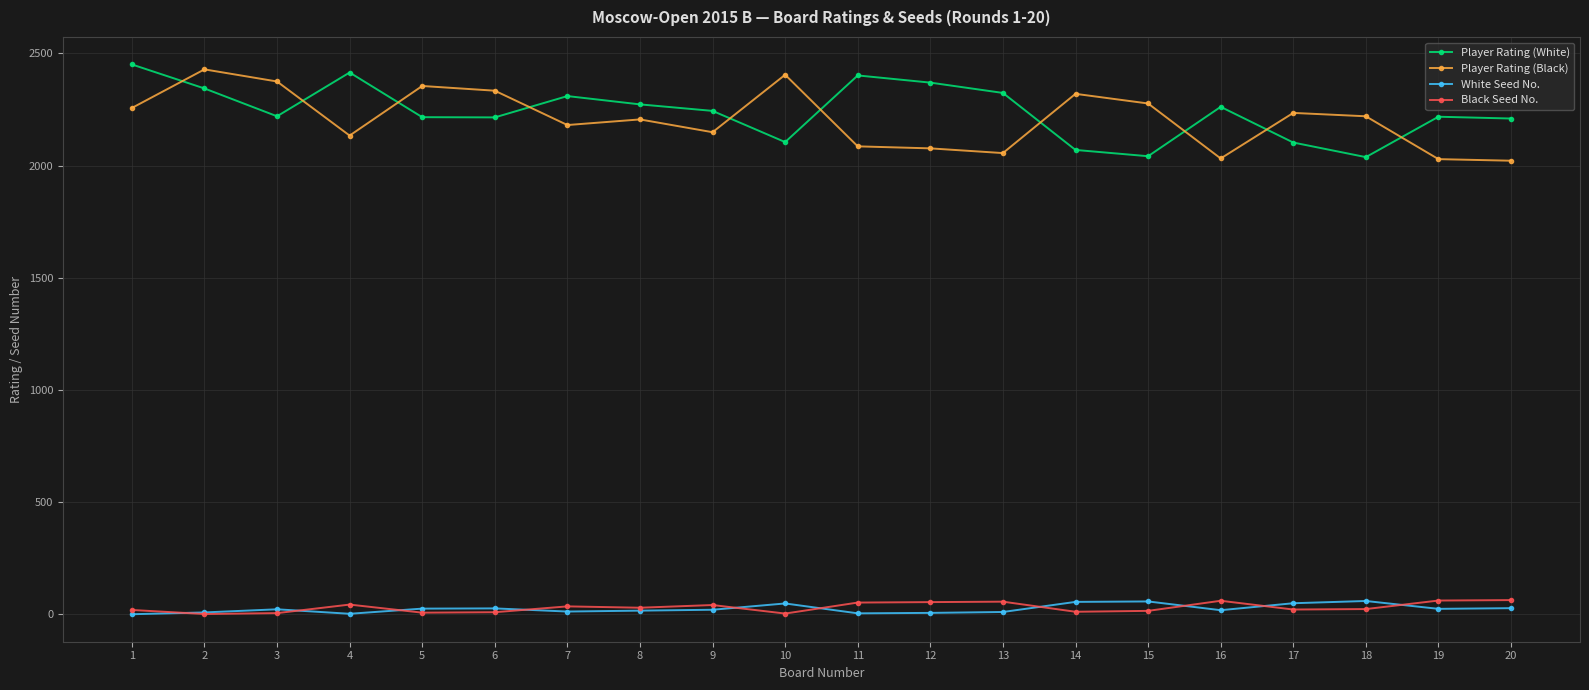

True or false: White Seed No. and Player Rating (White) intersect in this chart.

False